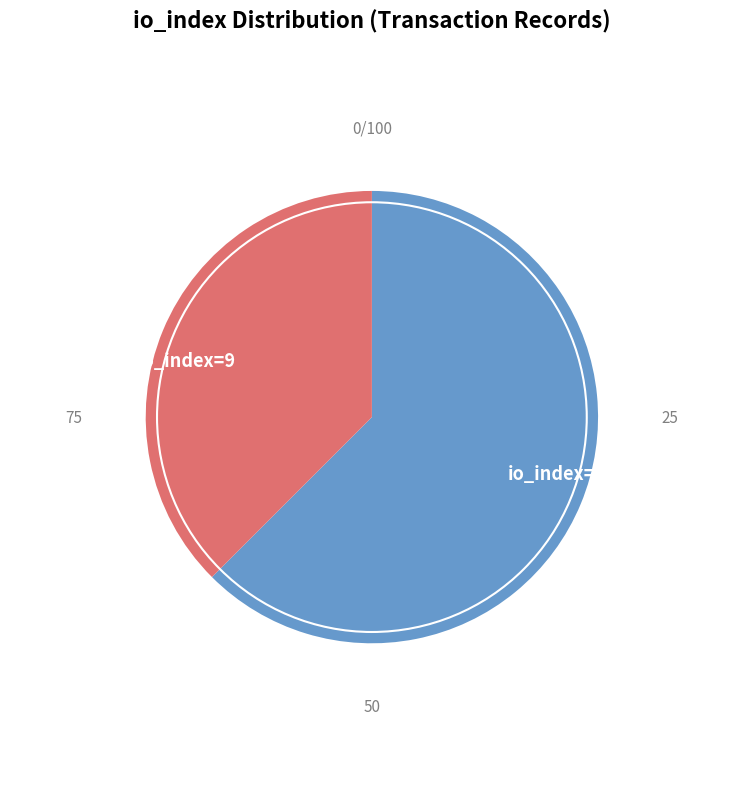

What is the ratio of the value at io_index=9 to the value at io_index=15?

0.6